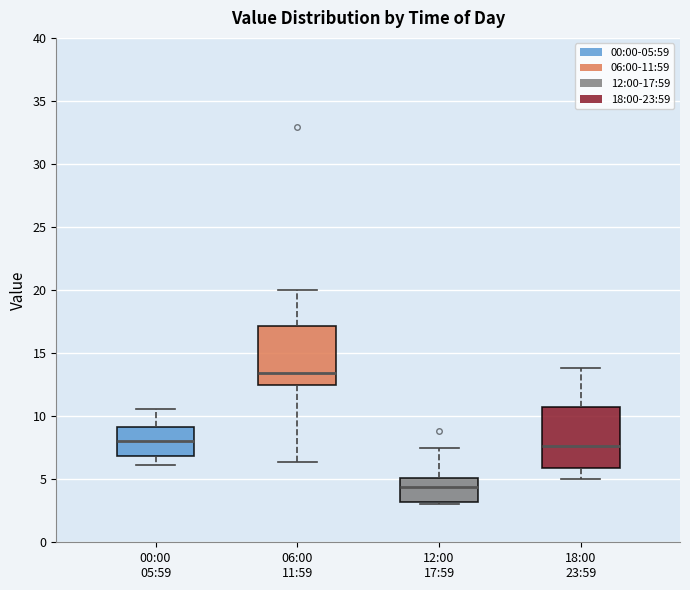

Which box has the lowest median line?

12:00 17:59